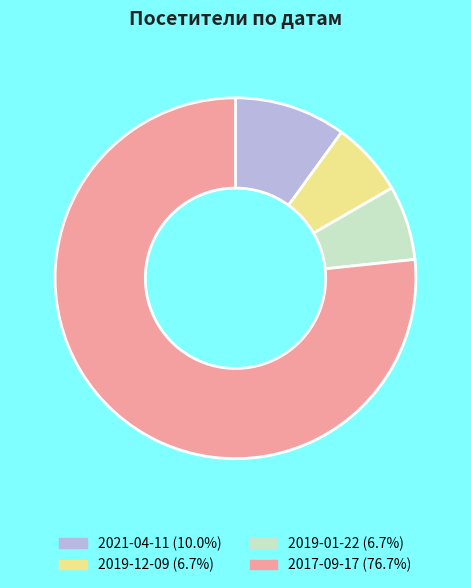

Is the sum of 2021-04-11 (10.0%) and 2017-09-17 (76.7%) greater than half?

Yes